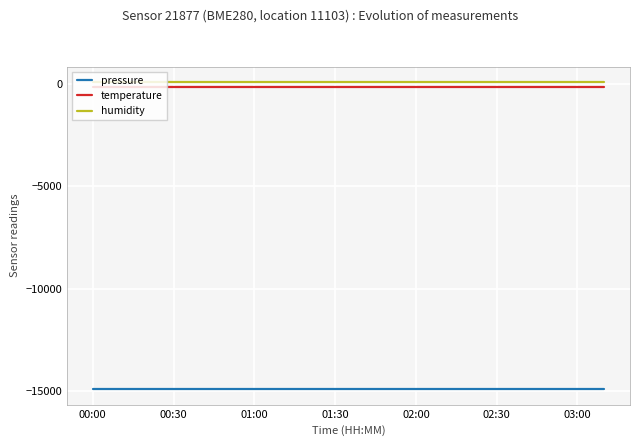

True or false: pressure and temperature cross at least once.

False